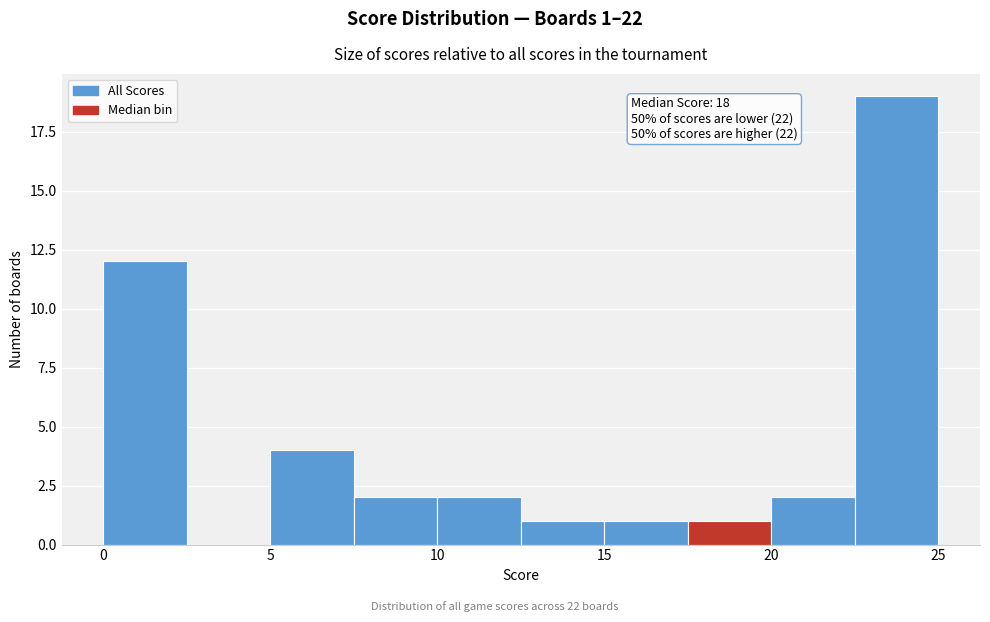

Which range on the x-axis has the tallest bar?

22.5 to 25.0